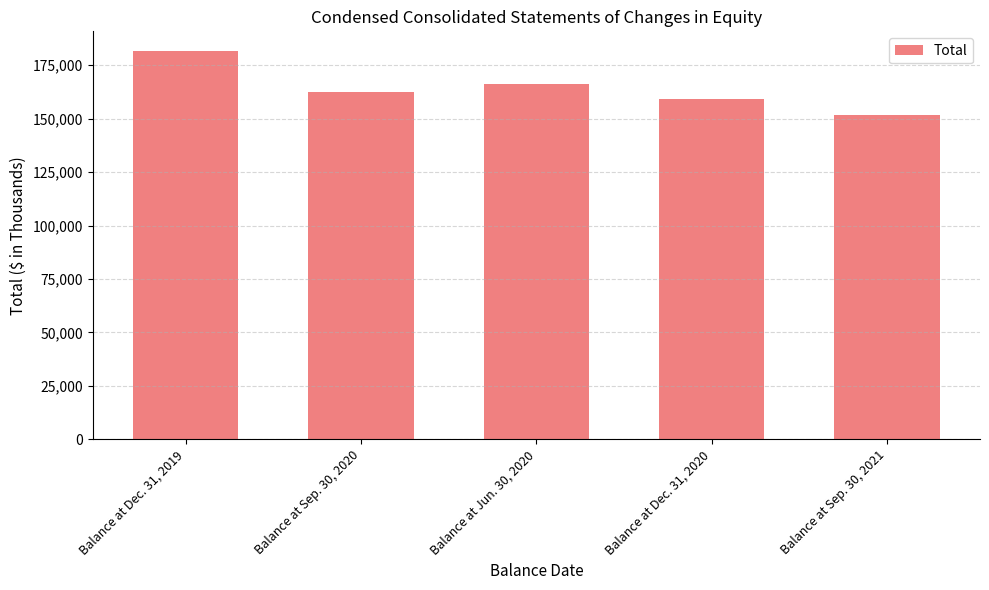

List the labels in order of value, smallest first.

Balance at Sep. 30, 2021, Balance at Dec. 31, 2020, Balance at Sep. 30, 2020, Balance at Jun. 30, 2020, Balance at Dec. 31, 2019